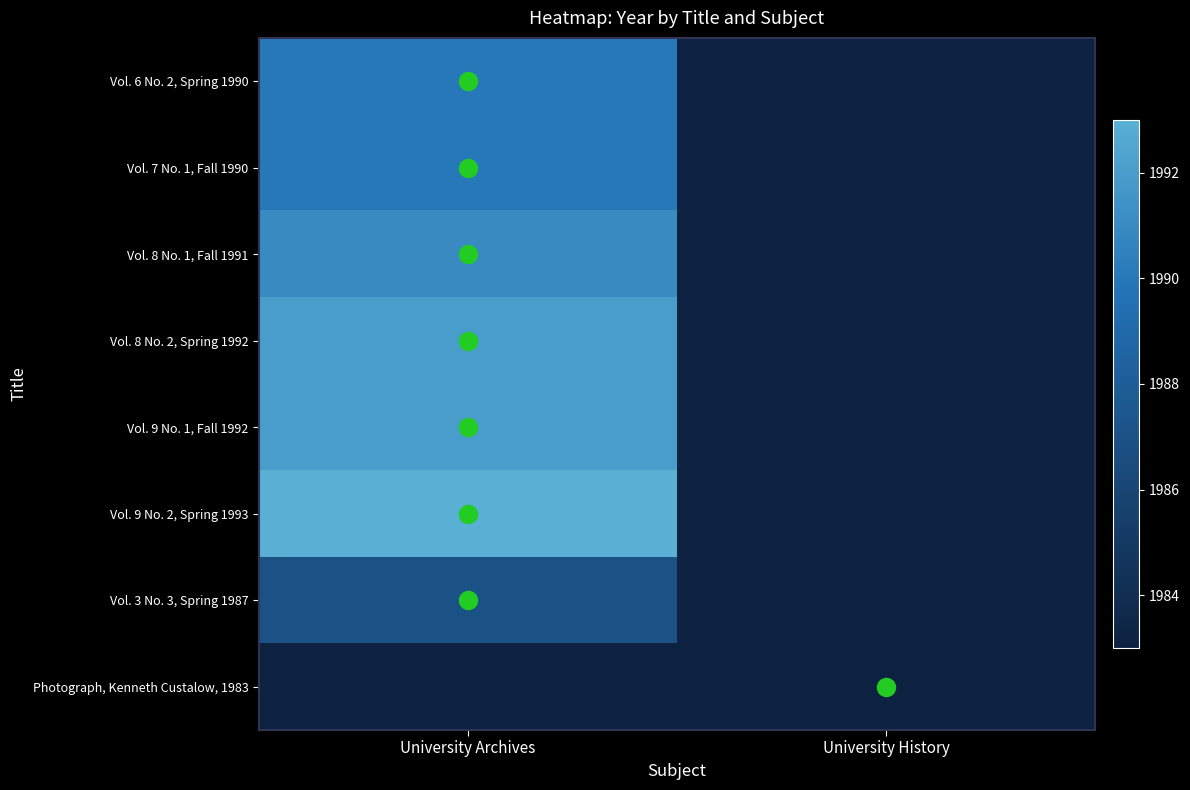

The Photograph, Kenneth Custalow, 1983 series shows 1983.0 at University History. True or false?

True